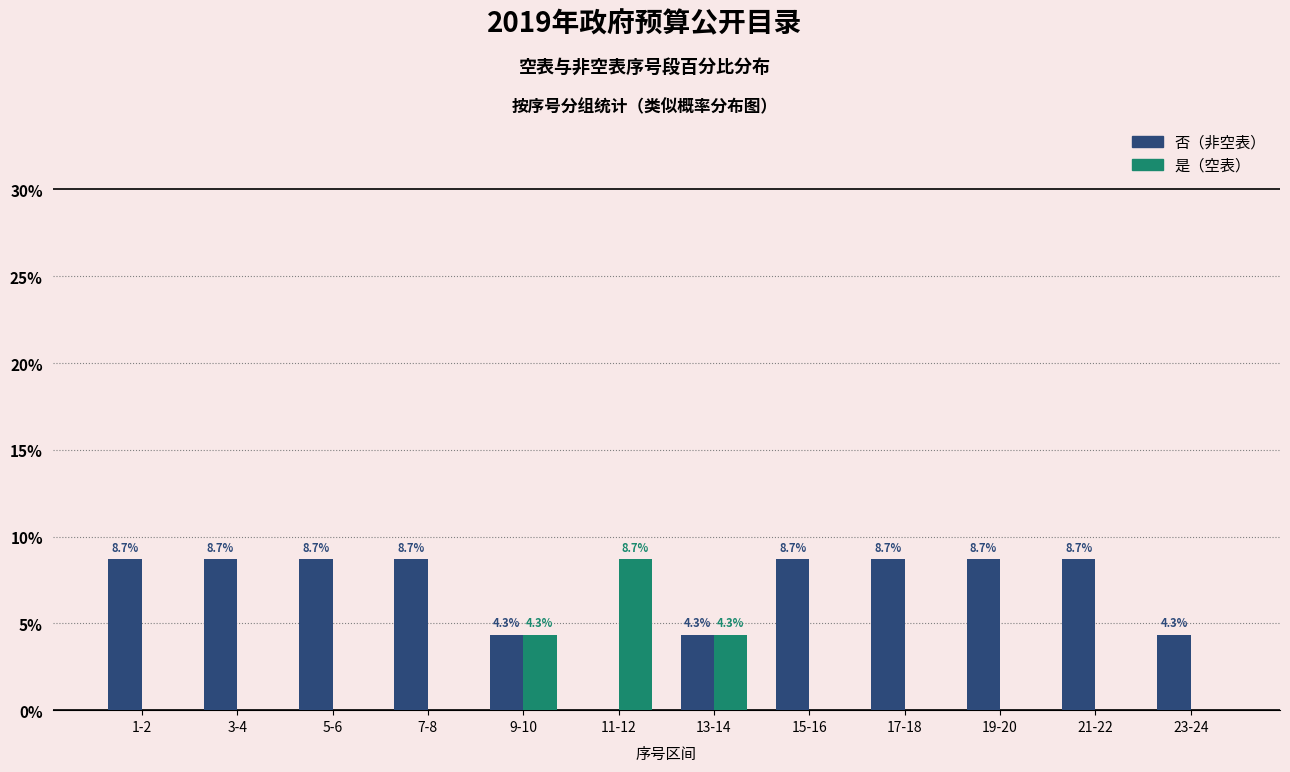

Reading left to right, what are all the values shown in this chart?

否（非空表）: 1-2=8.7	3-4=8.7	5-6=8.7	7-8=8.7	9-10=4.3	11-12=0.0	13-14=4.3	15-16=8.7	17-18=8.7	19-20=8.7	21-22=8.7	23-24=4.3
是（空表）: 1-2=0.0	3-4=0.0	5-6=0.0	7-8=0.0	9-10=4.3	11-12=8.7	13-14=4.3	15-16=0.0	17-18=0.0	19-20=0.0	21-22=0.0	23-24=0.0